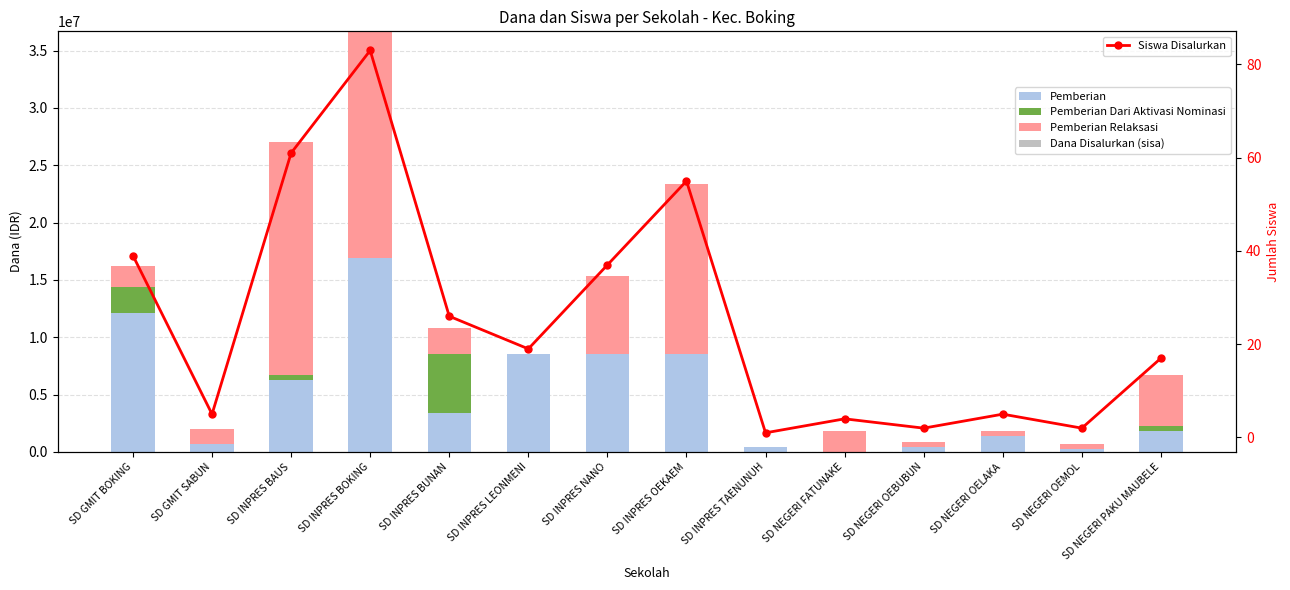

Where is Siswa Disalurkan nearest to the value 42?

SD GMIT BOKING